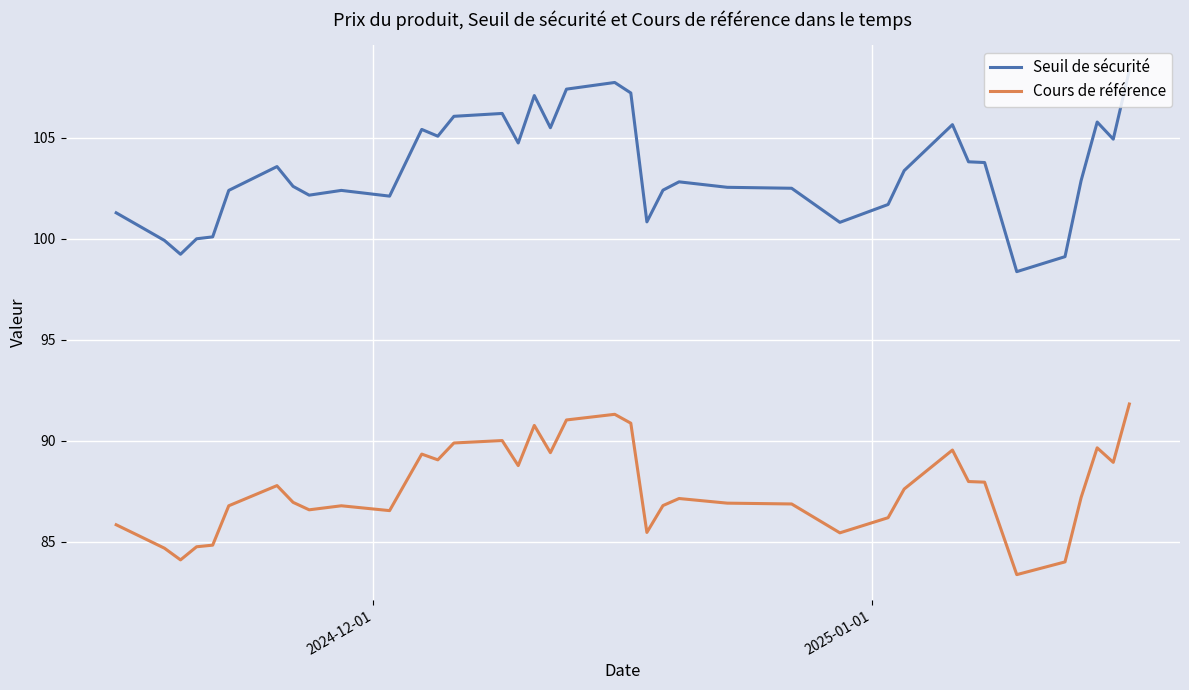

What is the sum of all Cours de référence values?

3328.5